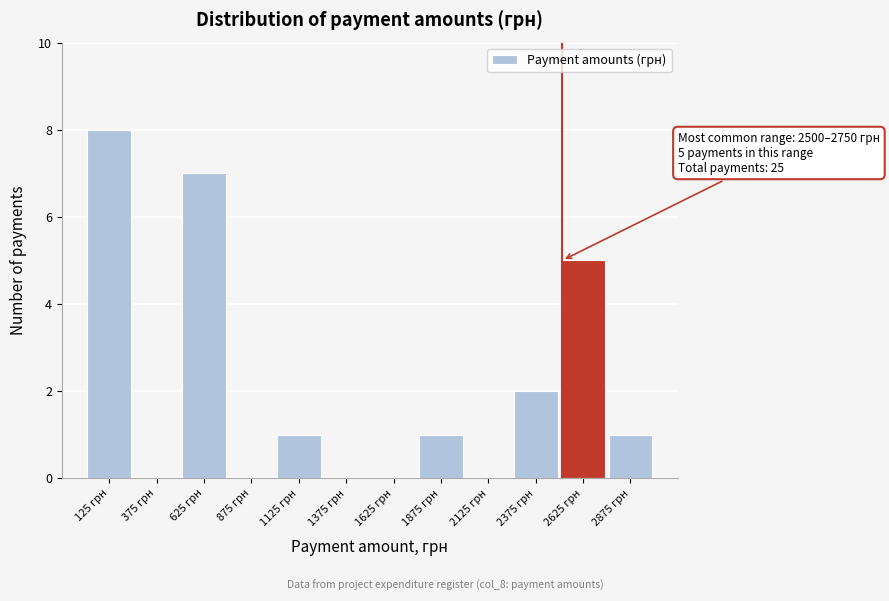

Over which range of the x-axis is the bar tallest?

0 to 250